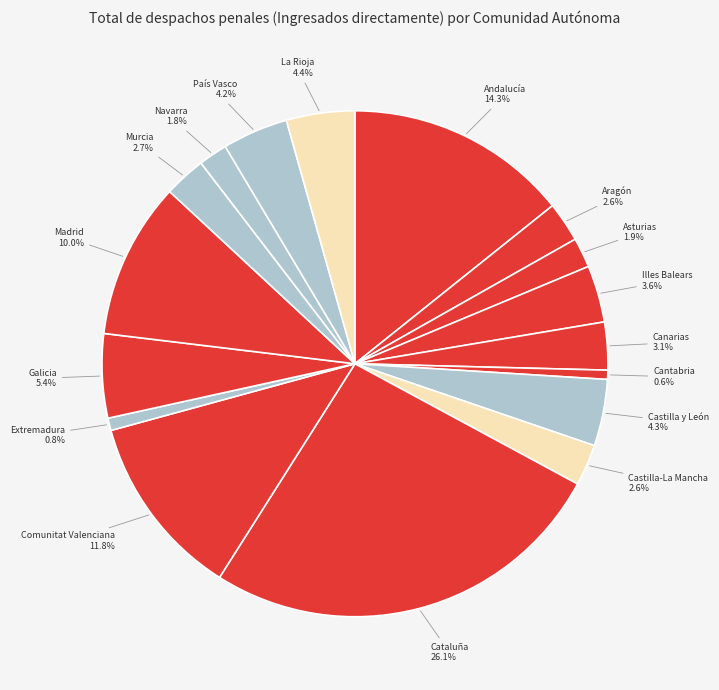

What is the smallest slice in the pie chart?

Cantabria